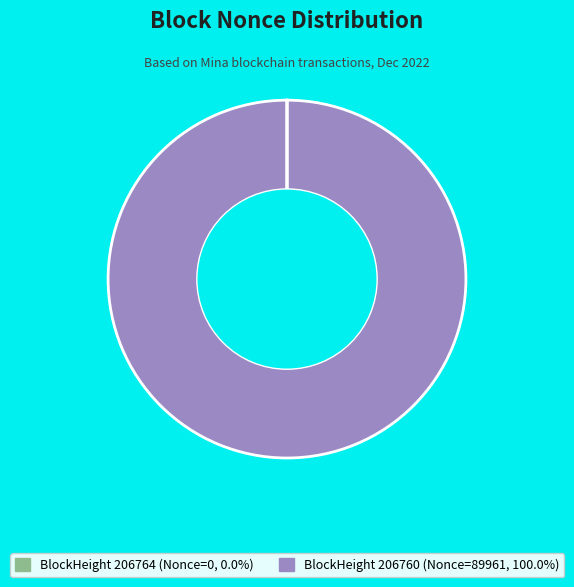

Is there any slice that represents more than half of the pie?

Yes